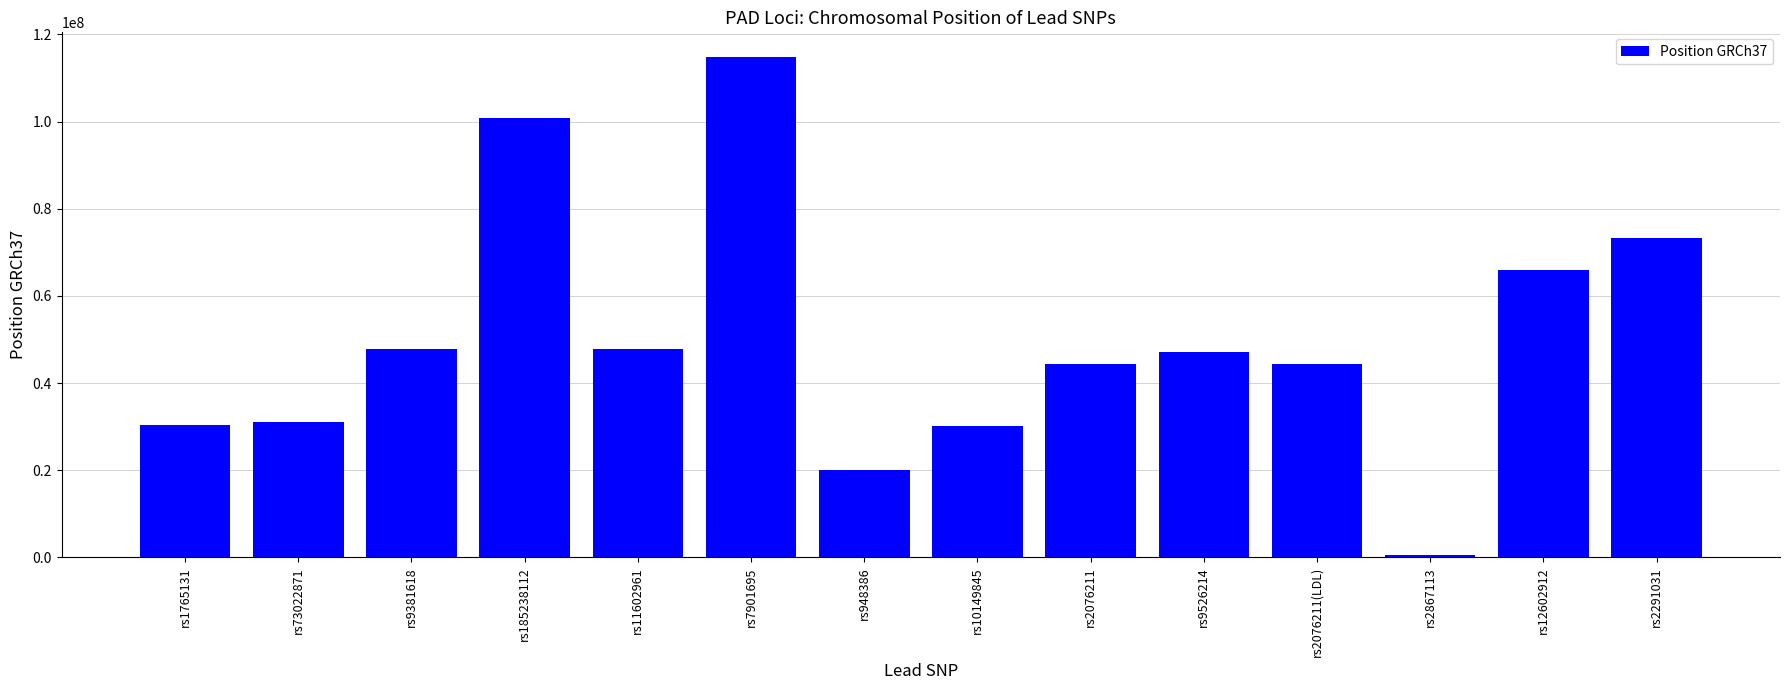

Count the number of data series in this chart.

1